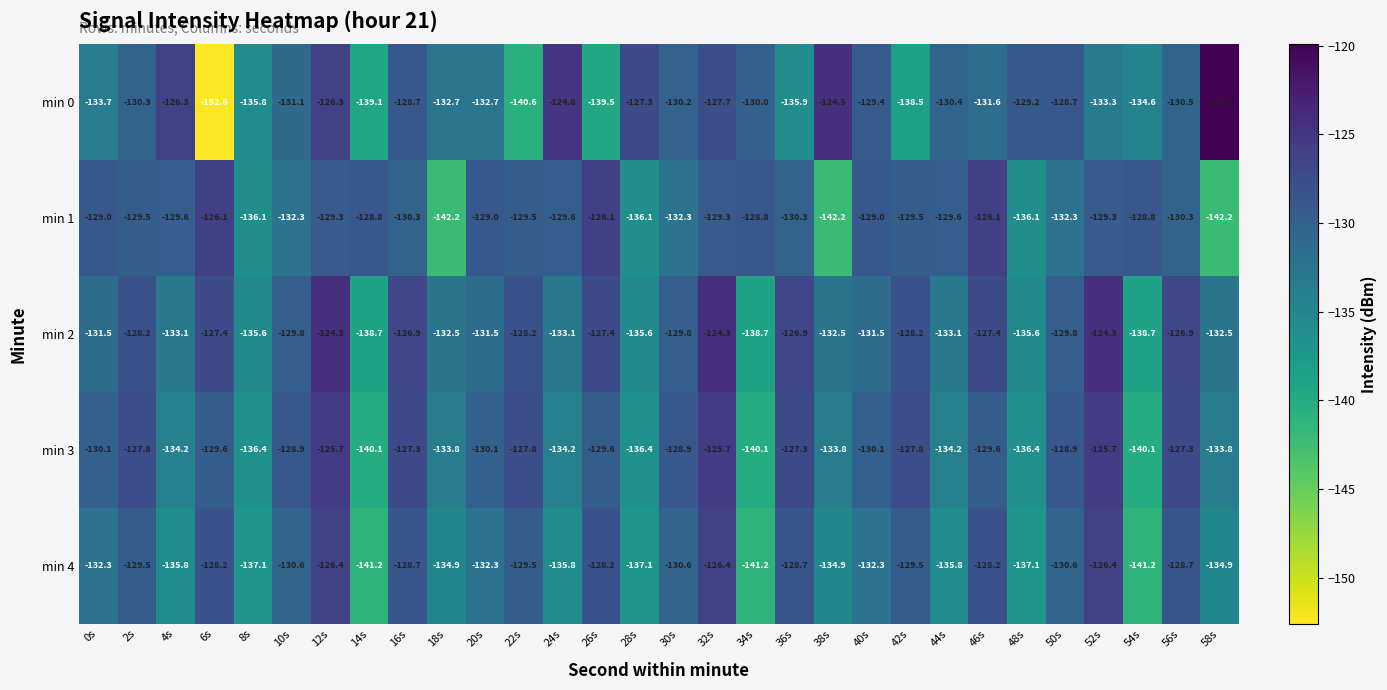

Is the value of min 0 at 18s greater than the value of min 2 at 10s?

No